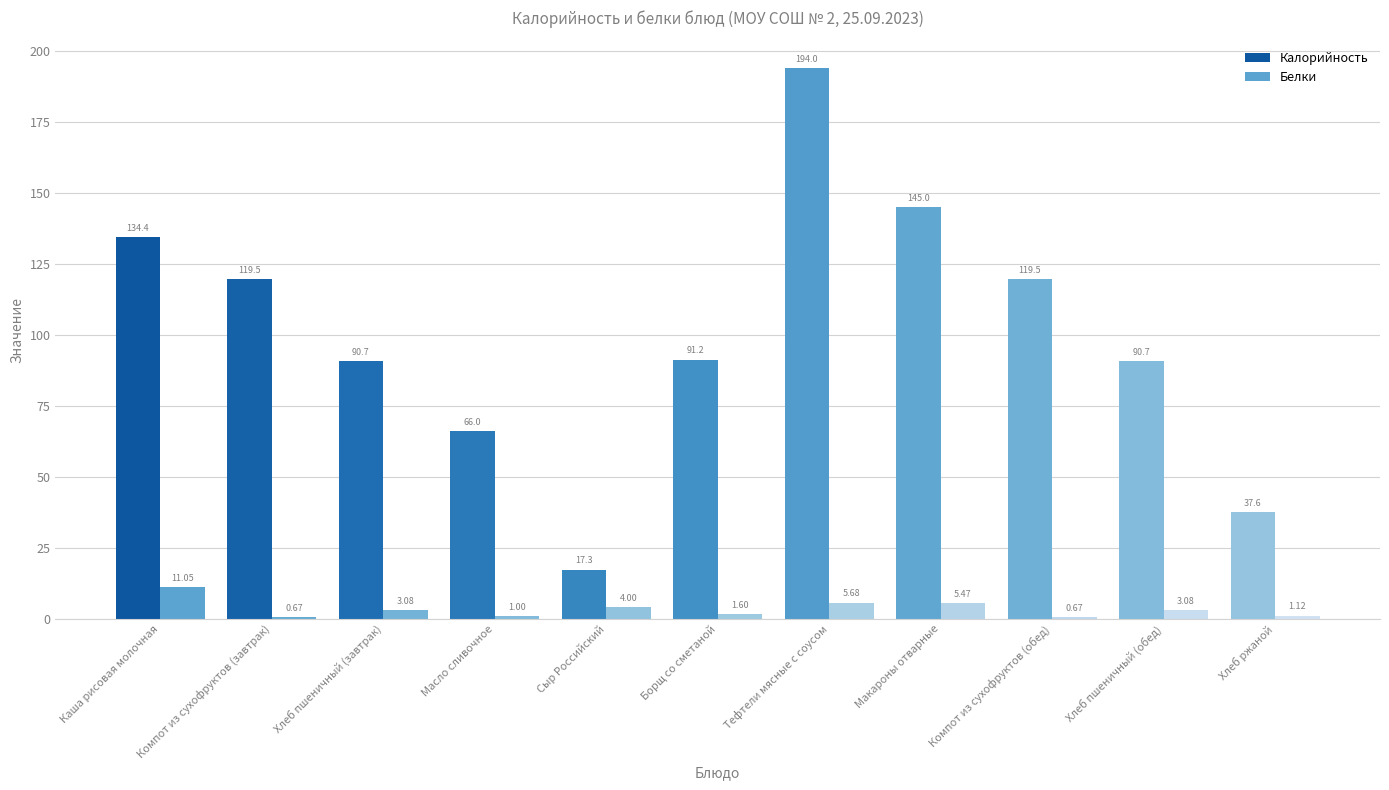

Is it true that Белки equals 0.7 at Компот из сухофруктов (обед)?

True